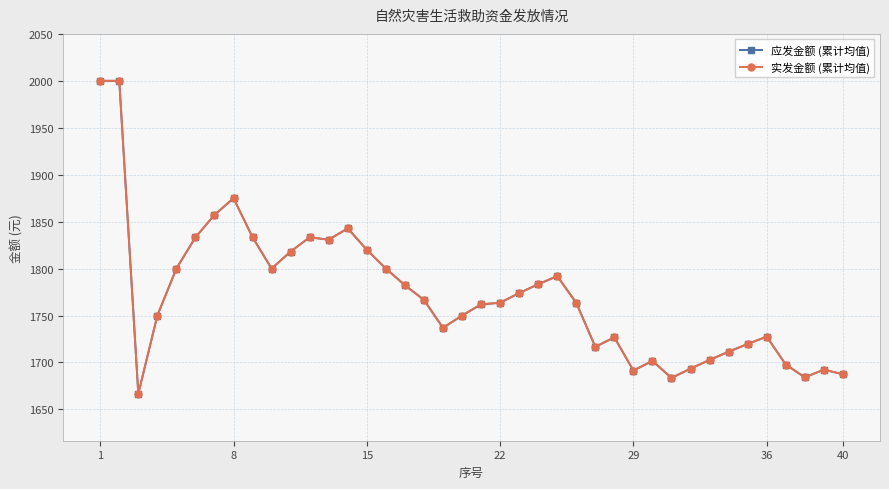

Does the chart have visible grid lines?

Yes